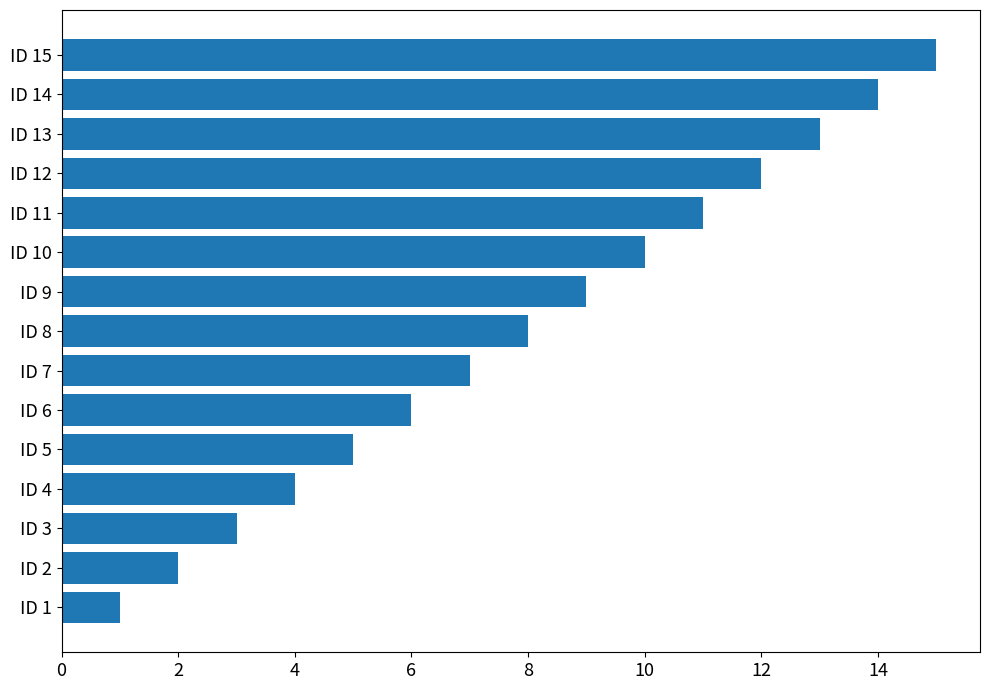

Which has a higher value, ID 7 or ID 4?

ID 7